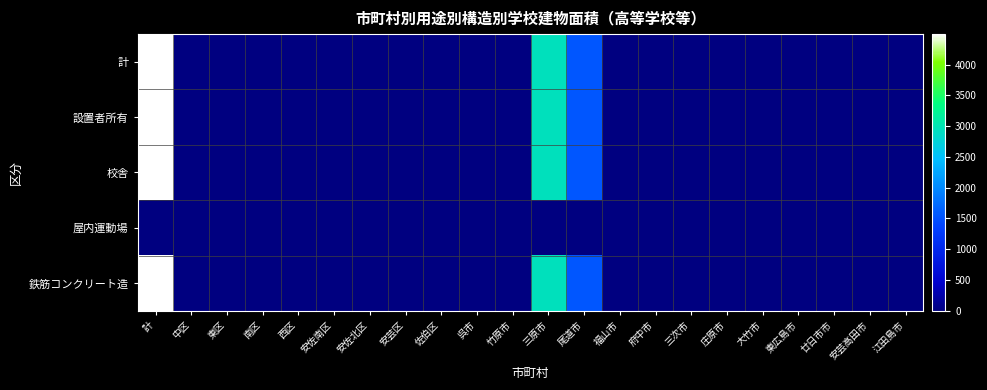

Which series has the largest range (max minus min)?

計